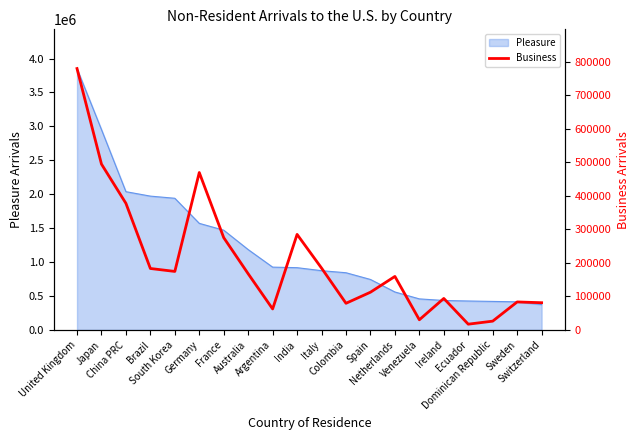

What is the smallest value displayed?

17242